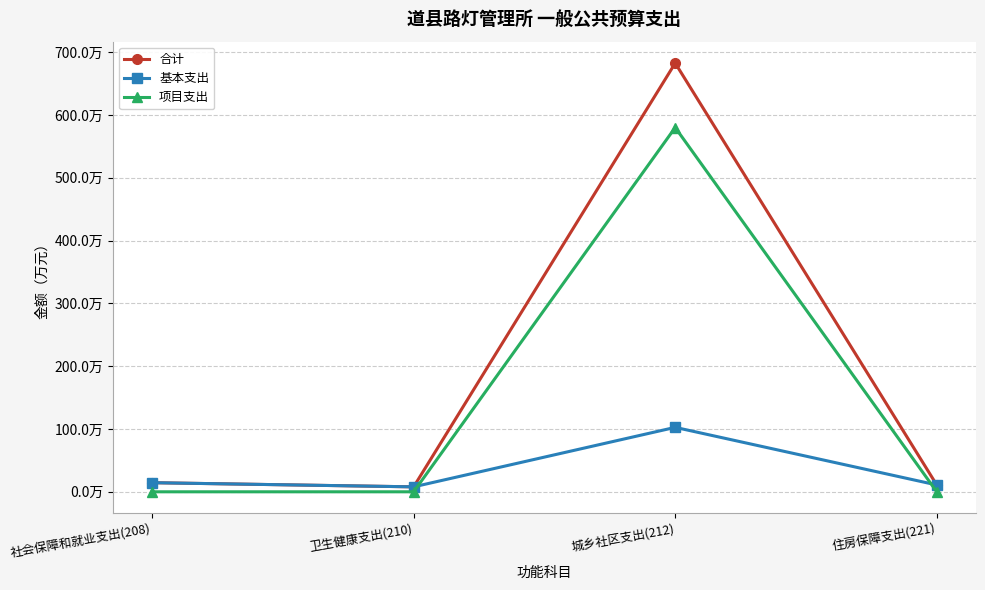

True or false: 合计 and 基本支出 intersect in this chart.

False